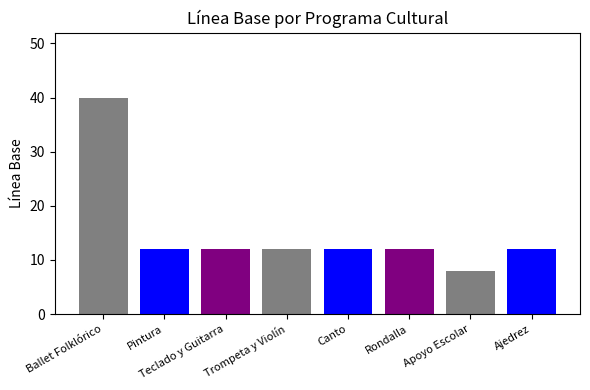

The chart shows a value of 68 at Ballet Folklórico. True or false?

False